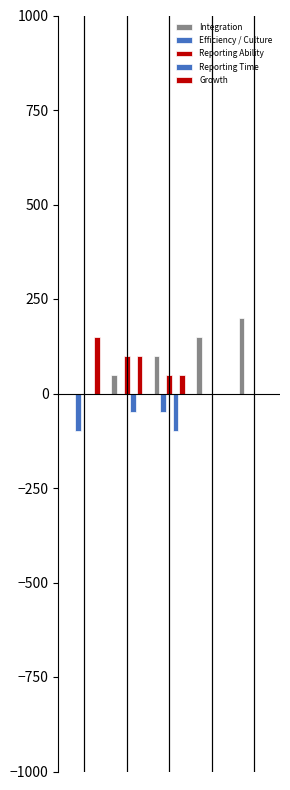

Where is Reporting Ability nearest to the value 50?

2